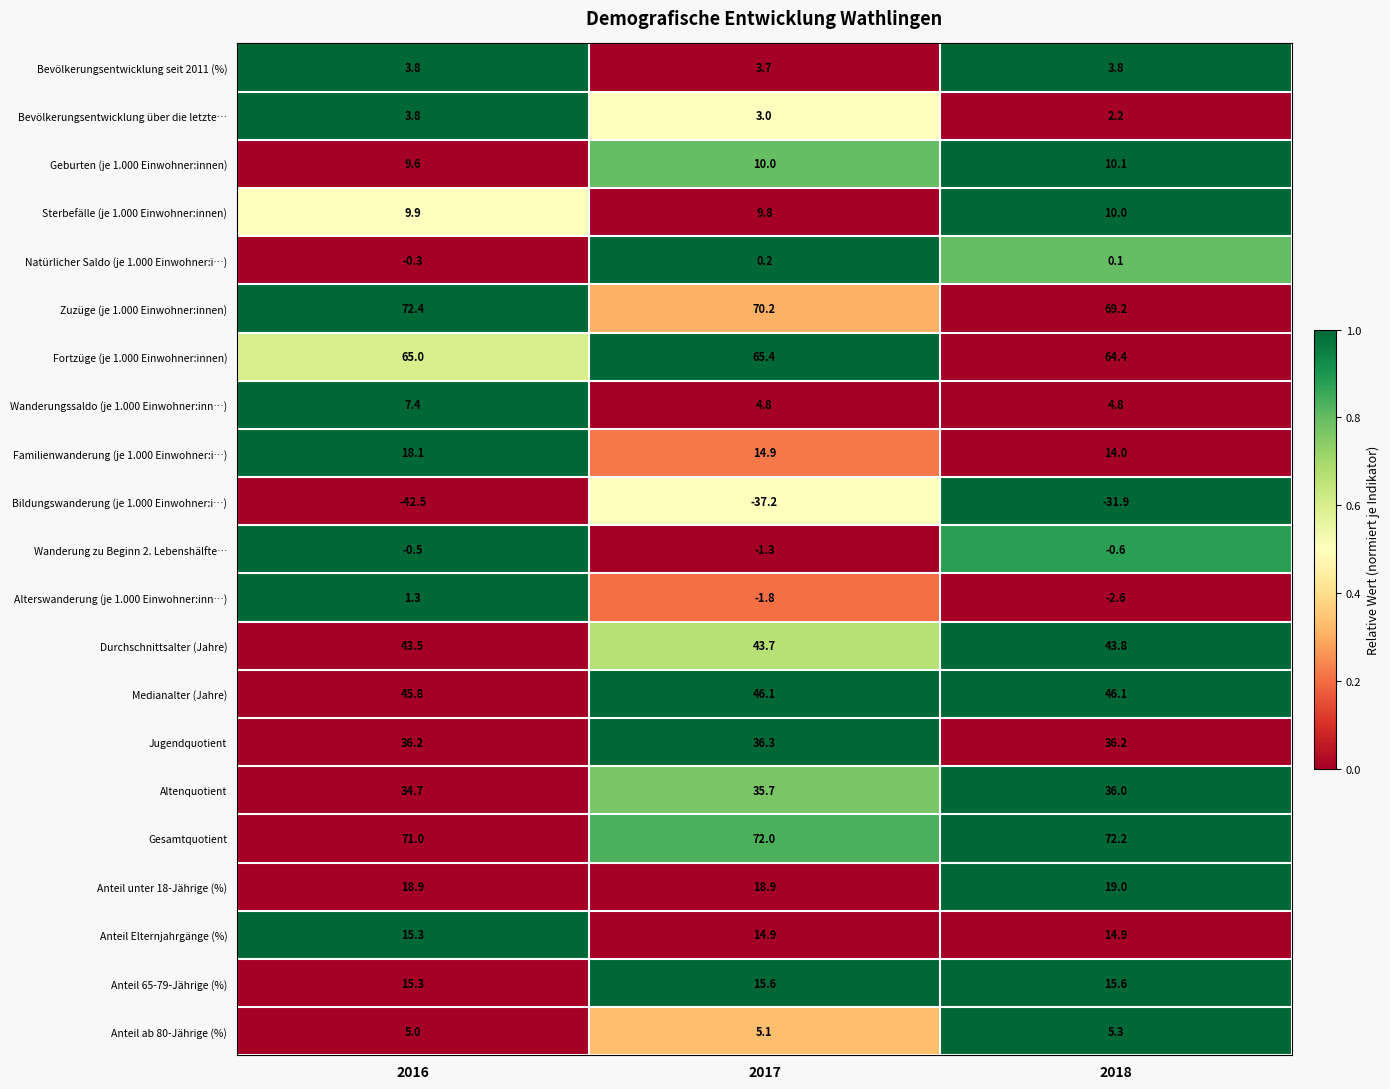

Is it true that Jugendquotient equals 54.4 at 2017?

False